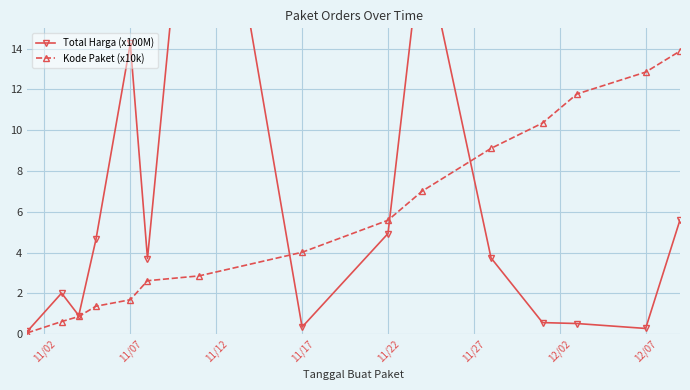

True or false: Kode Paket (x10k) has more than 2 points higher than both neighbors.

False